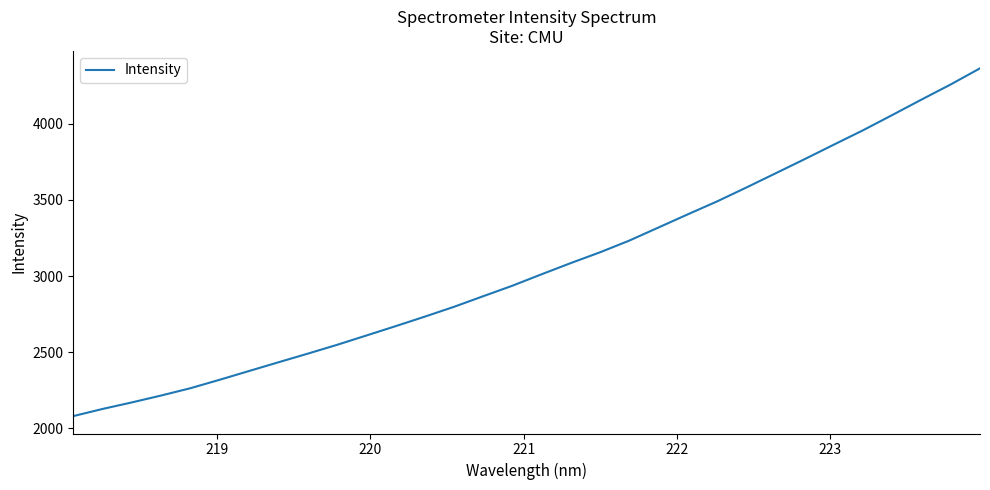

What is the difference between the maximum and minimum values?

2283.3